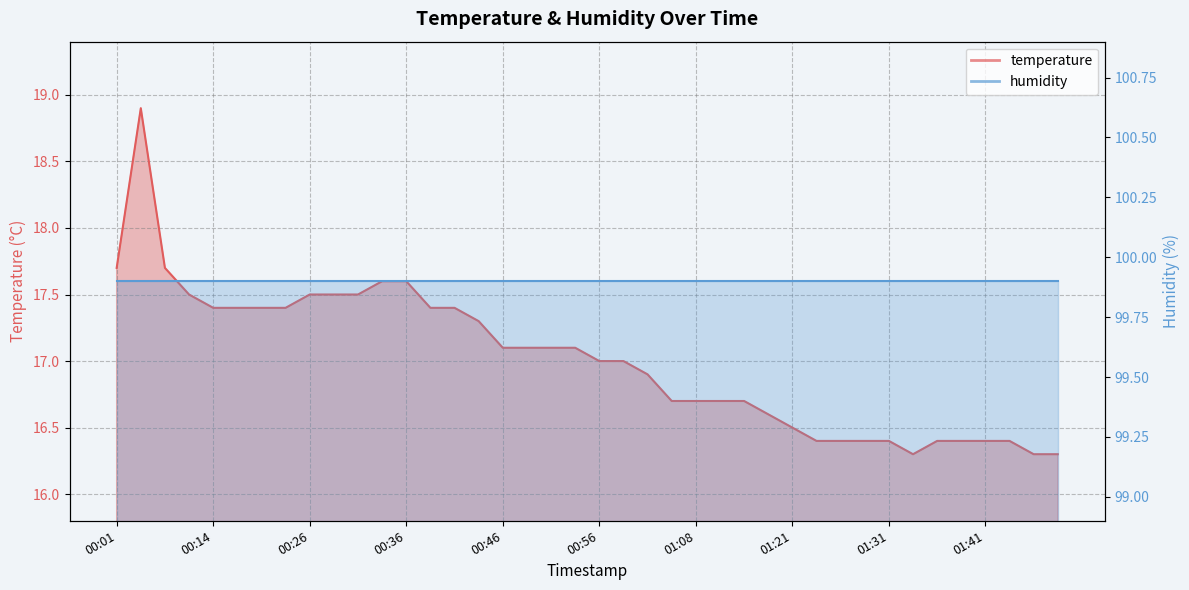

What is the minimum value shown in the chart?

16.3